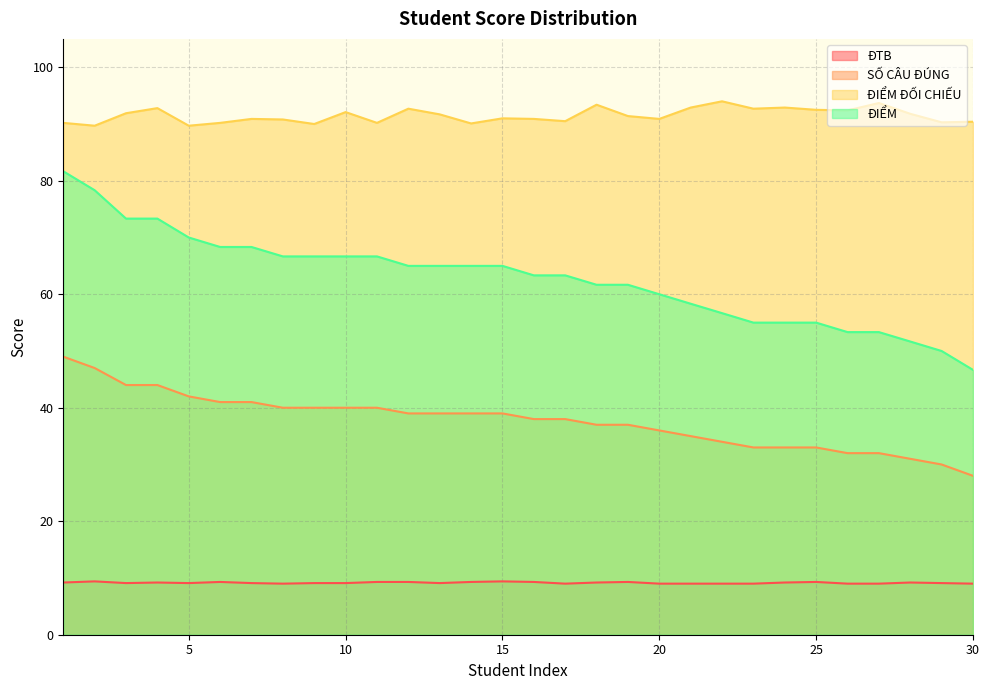

List the labels in order of ĐIỂM ĐỐI CHIẾU value, smallest first.

2, 5, 9, 14, 1, 6, 11, 29, 30, 17, 8, 7, 16, 20, 15, 19, 13, 28, 3, 10, 26, 25, 12, 23, 4, 21, 24, 18, 27, 22